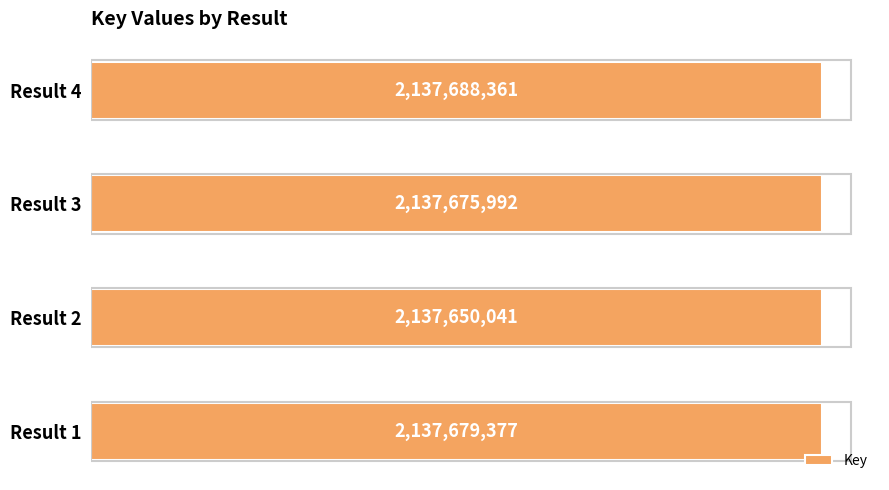

List the labels in order of value, smallest first.

Result 2, Result 3, Result 1, Result 4